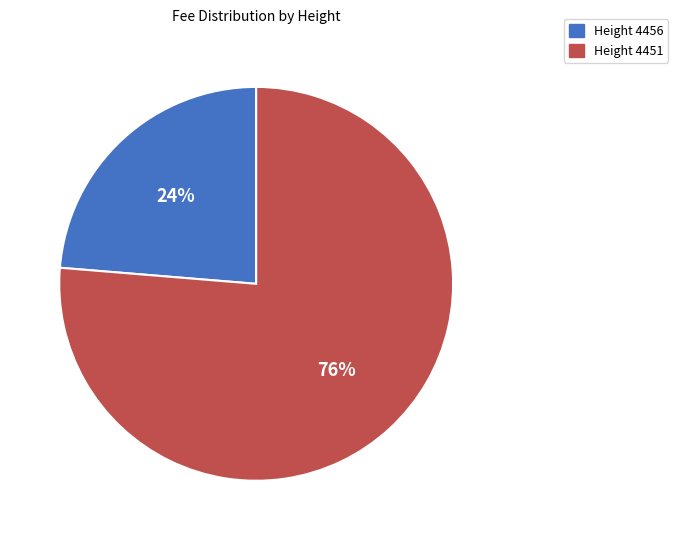

Is there any slice that represents more than half of the pie?

Yes